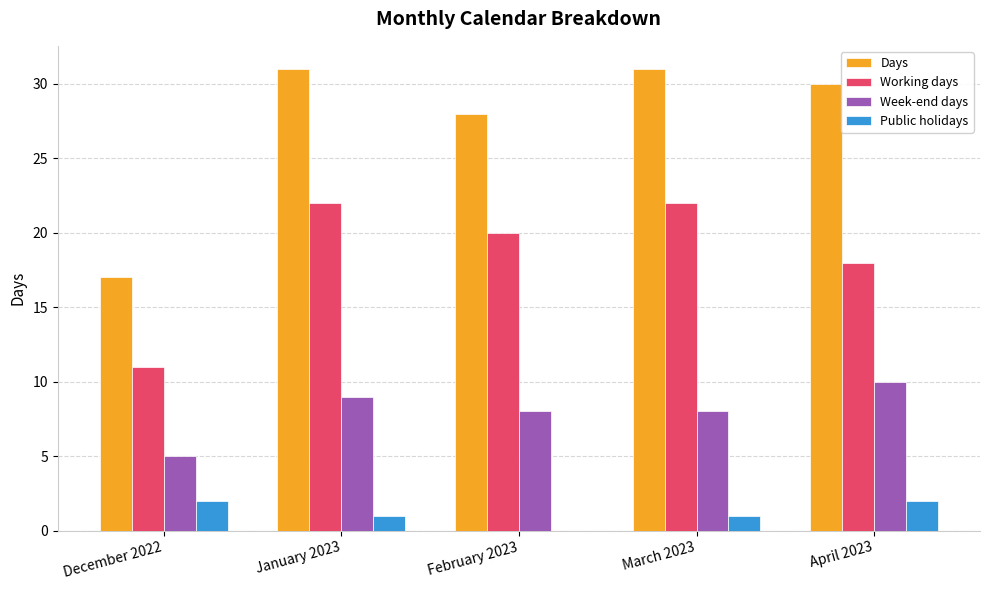

Which series has the largest range (max minus min)?

Days